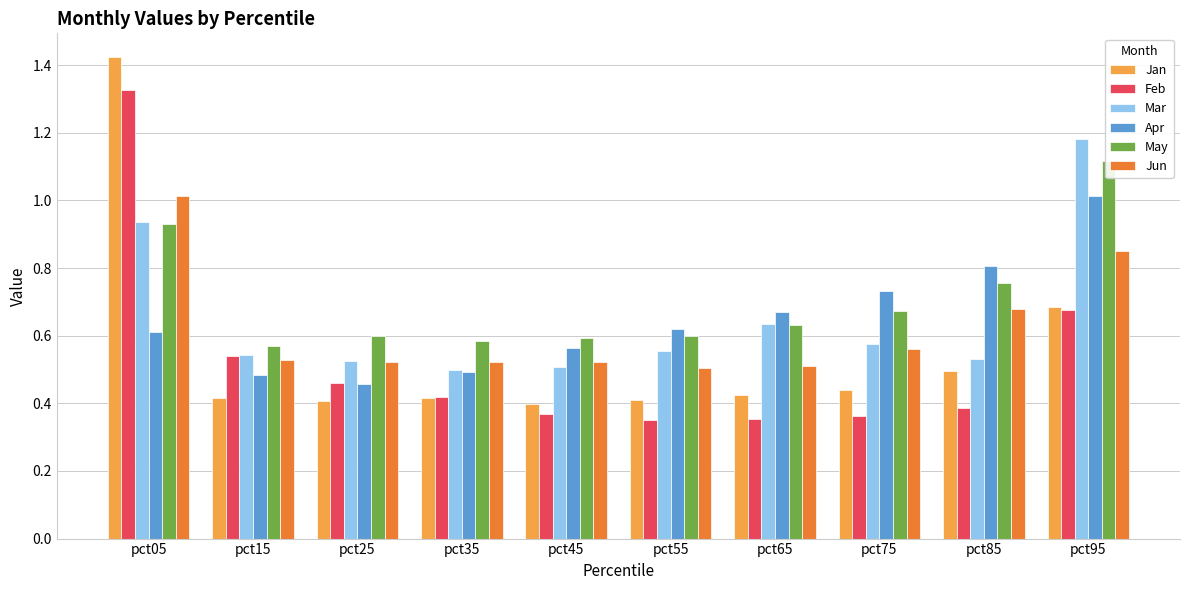

What is the average value of the Apr series?

0.6